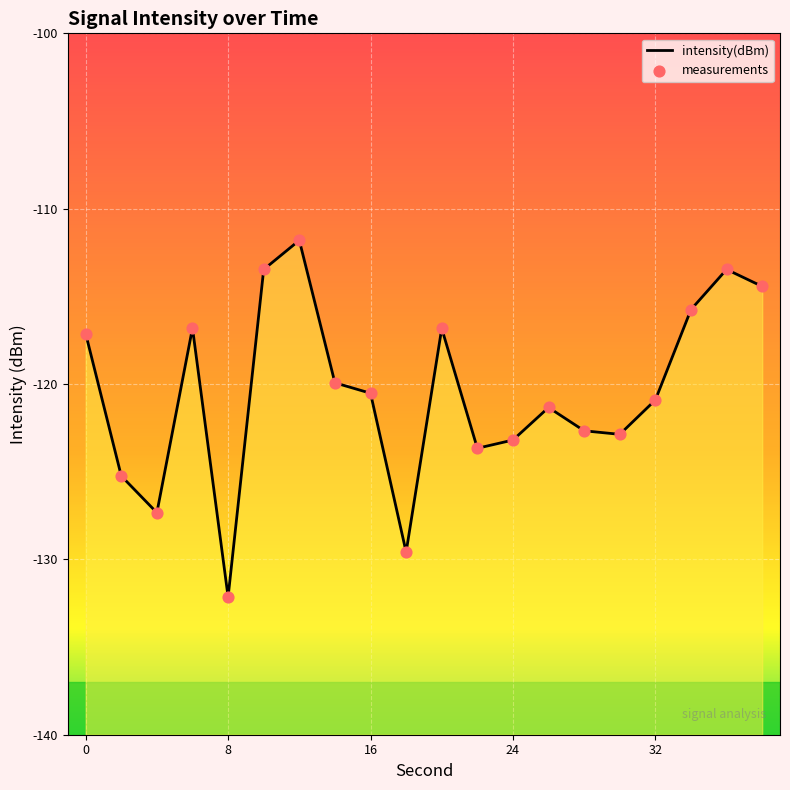

Which series has the largest total across all categories?

intensity(dBm)